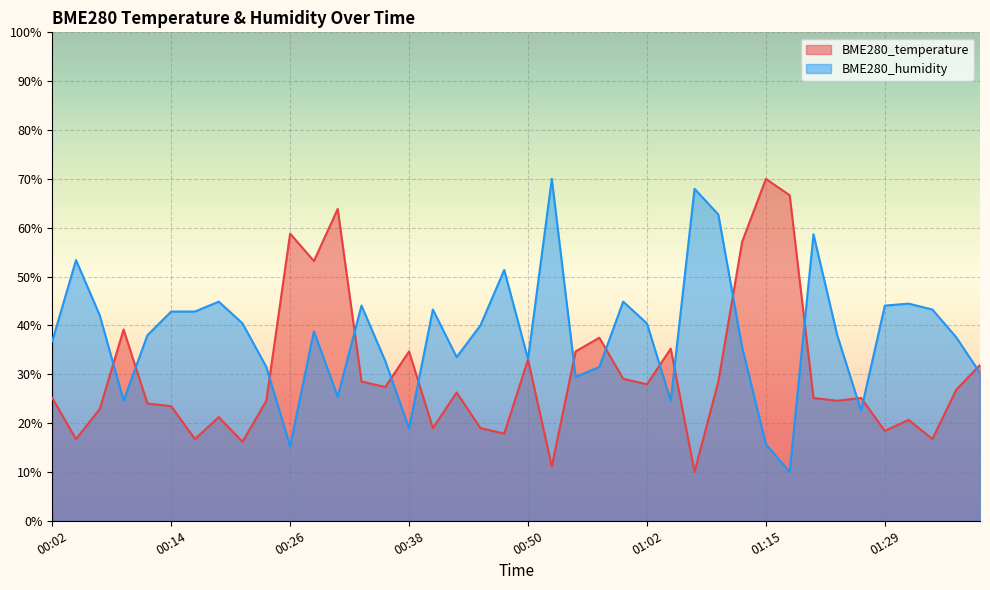

At which category does the chart reach its minimum across all series?

01:08